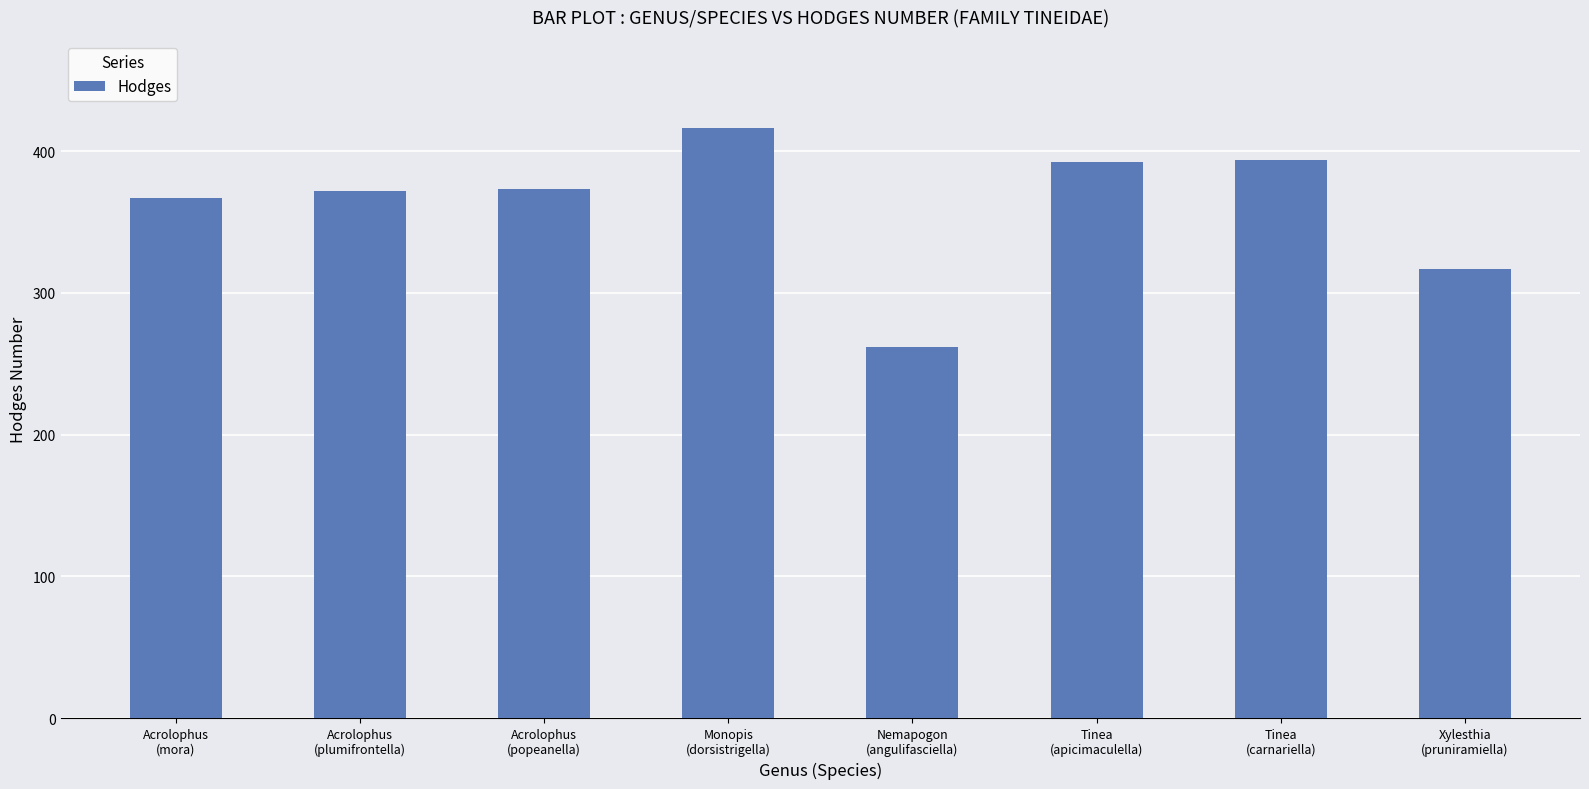

What is the average value?

362